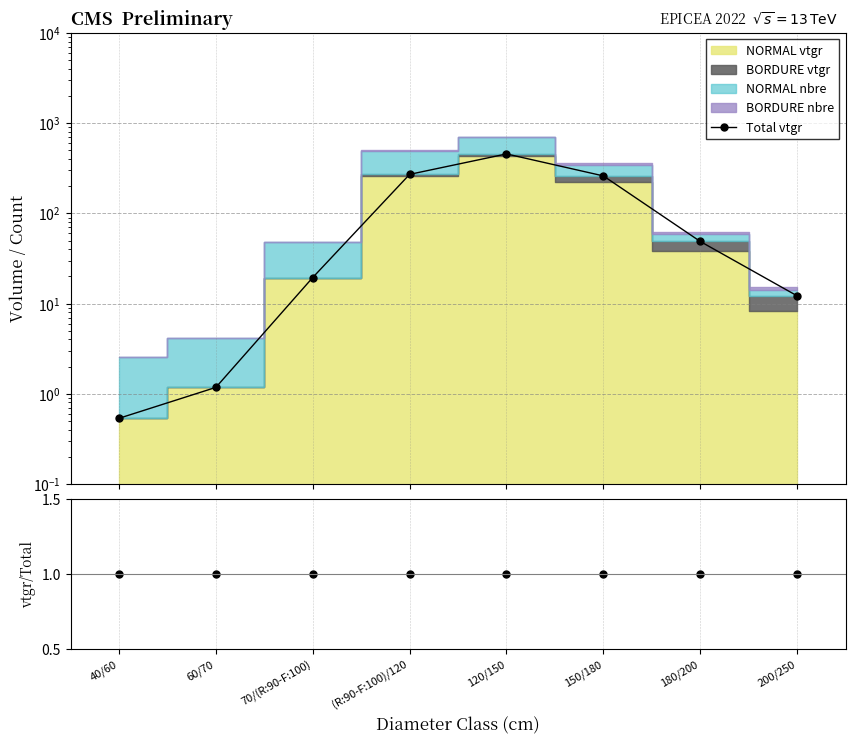

What is the highest value of the Total vtgr series?

457.4